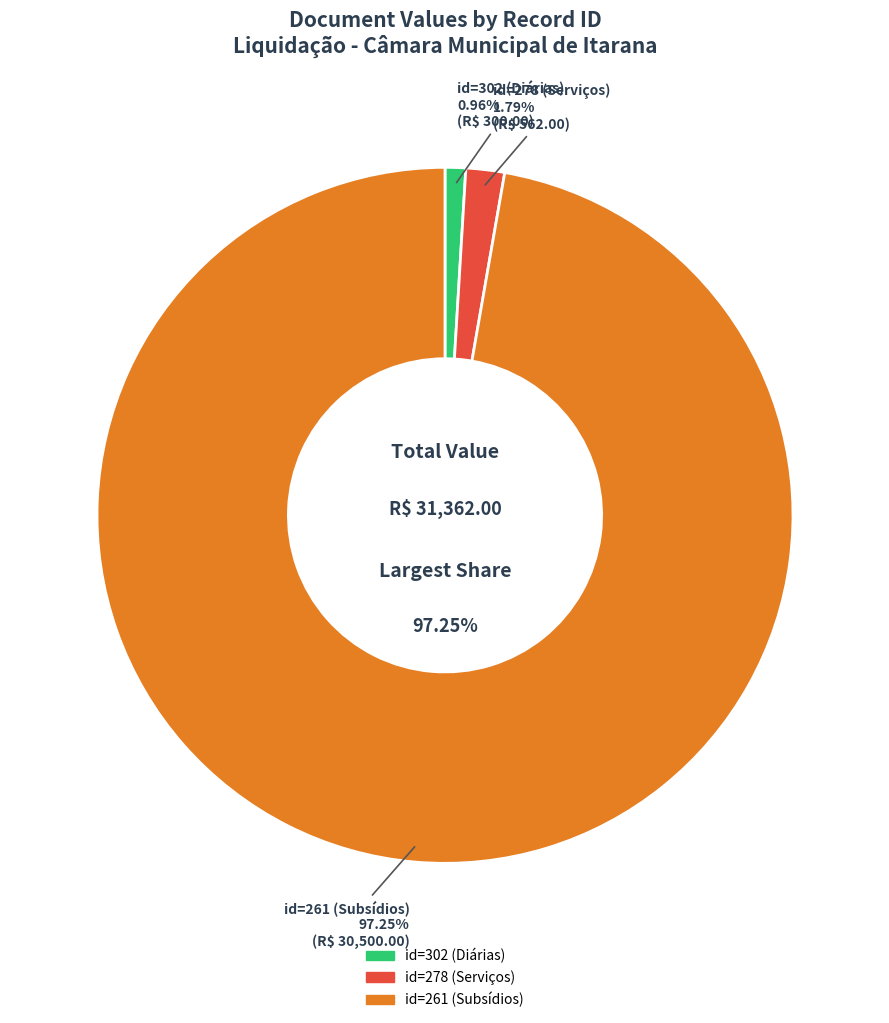

Which has a higher value, 261 or 302?

261